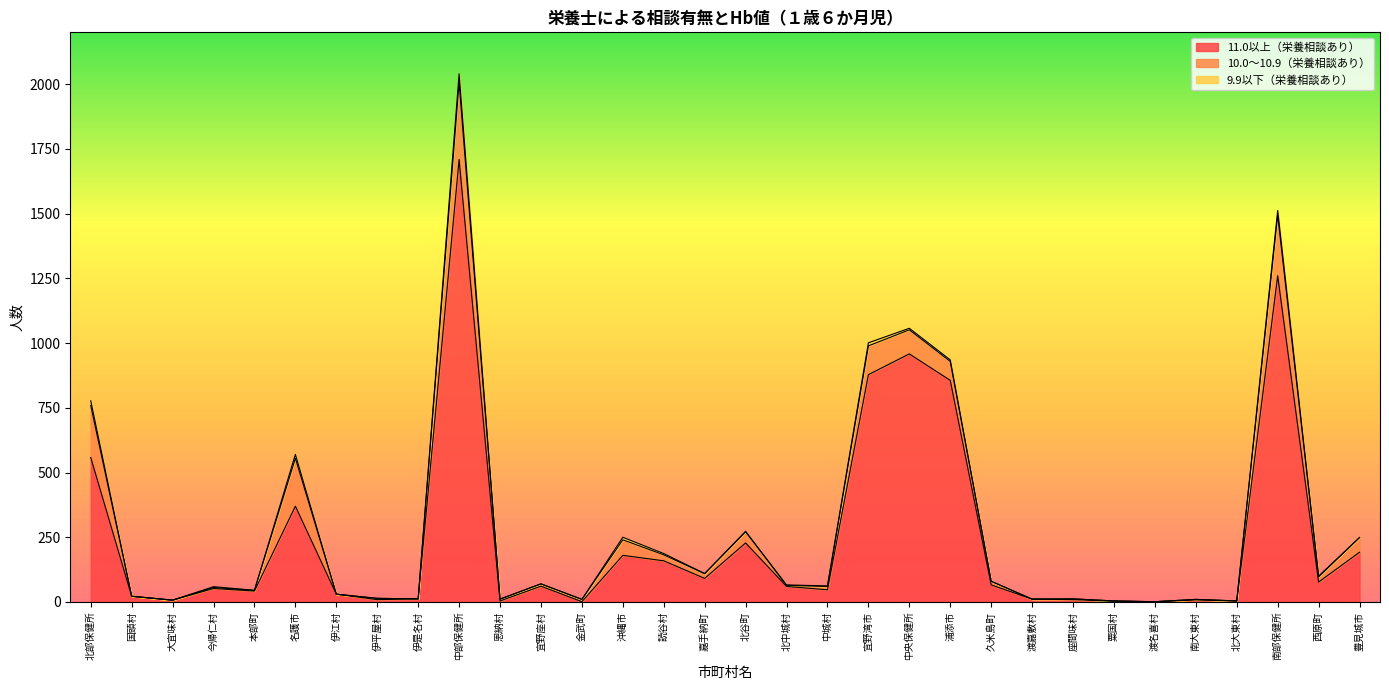

At which label does 11.0以上（栄養相談あり） first exceed 60?

北部保健所